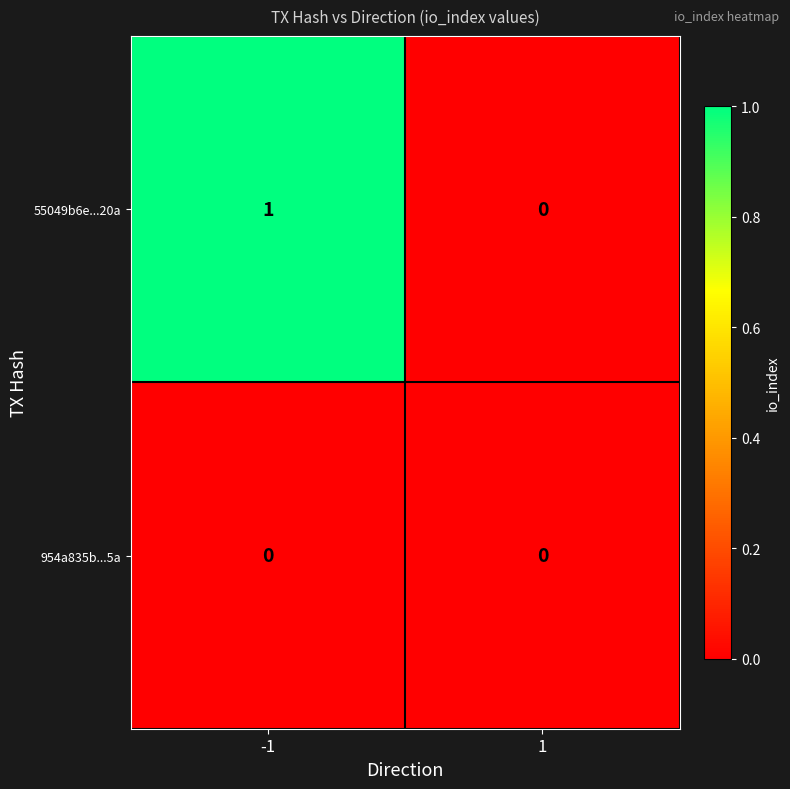

Rank the series by their average value, from highest to lowest.

55049b6e...20a, 954a835b...5a